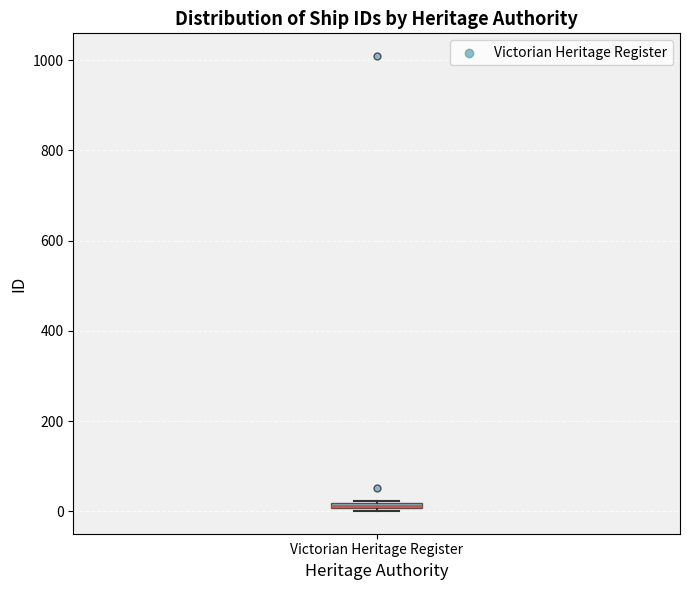

Where is the lower edge of the box for Victorian Heritage Register on the y-axis? The values are not printed on the chart, so give them approximately, as read against the axis.

0